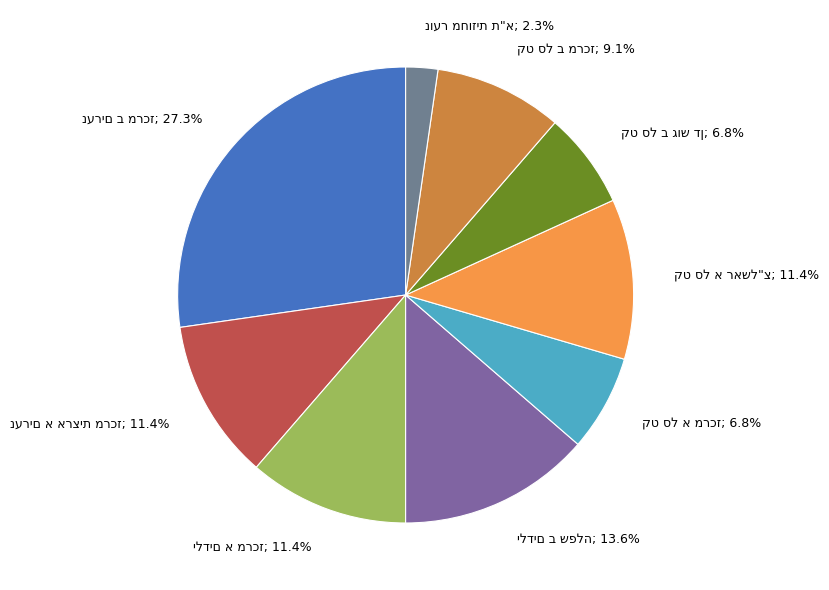

Does any single category account for the majority?

No